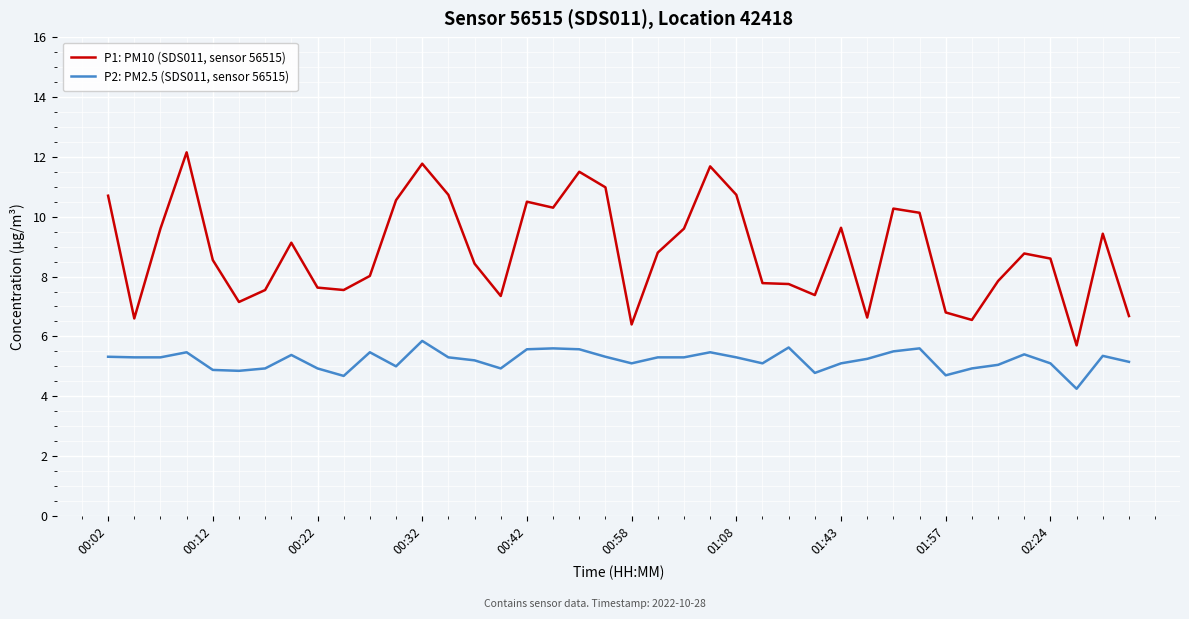

Which series has the largest total across all categories?

P1: PM10 (SDS011, sensor 56515)